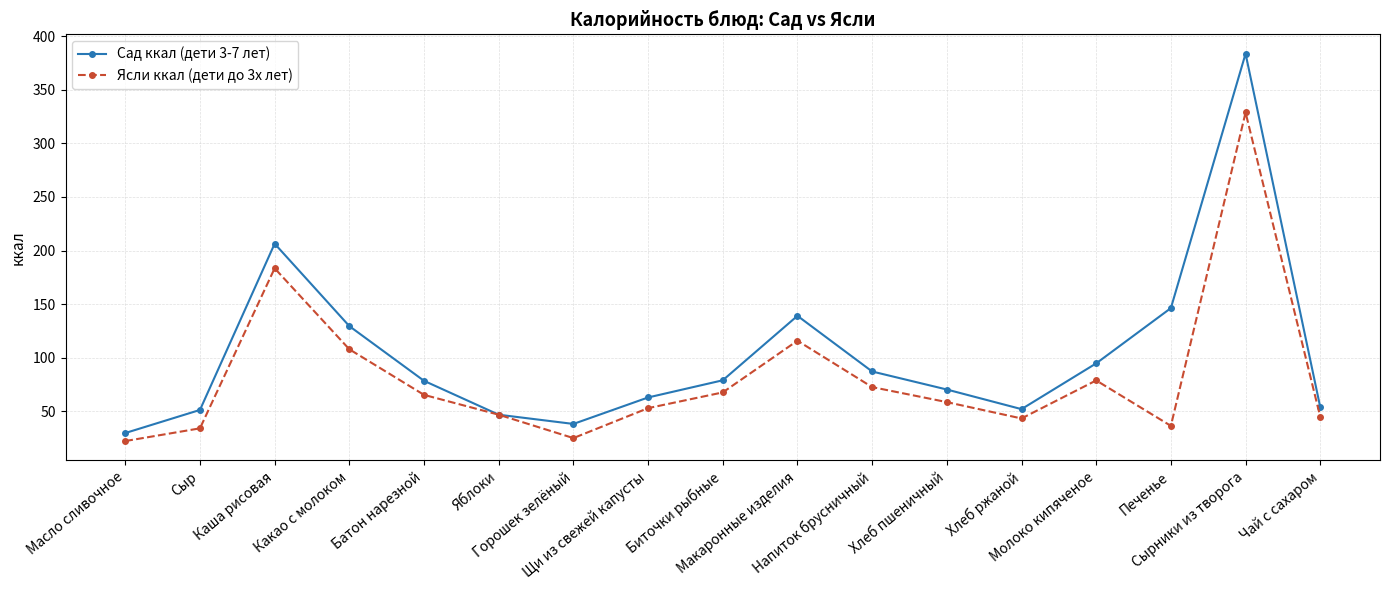

Where is the first local minimum for Сад ккал (дети 3-7 лет)?

Горошек зелёный